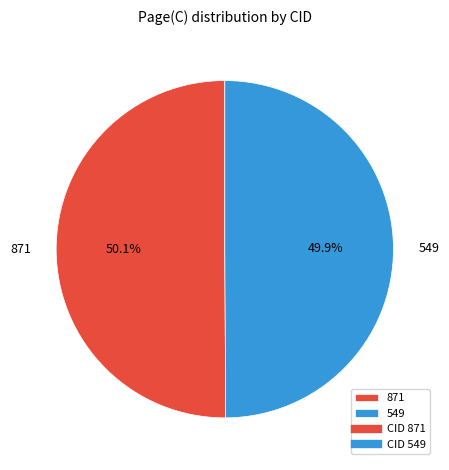

To the nearest percent, what portion does 871 represent?

50%